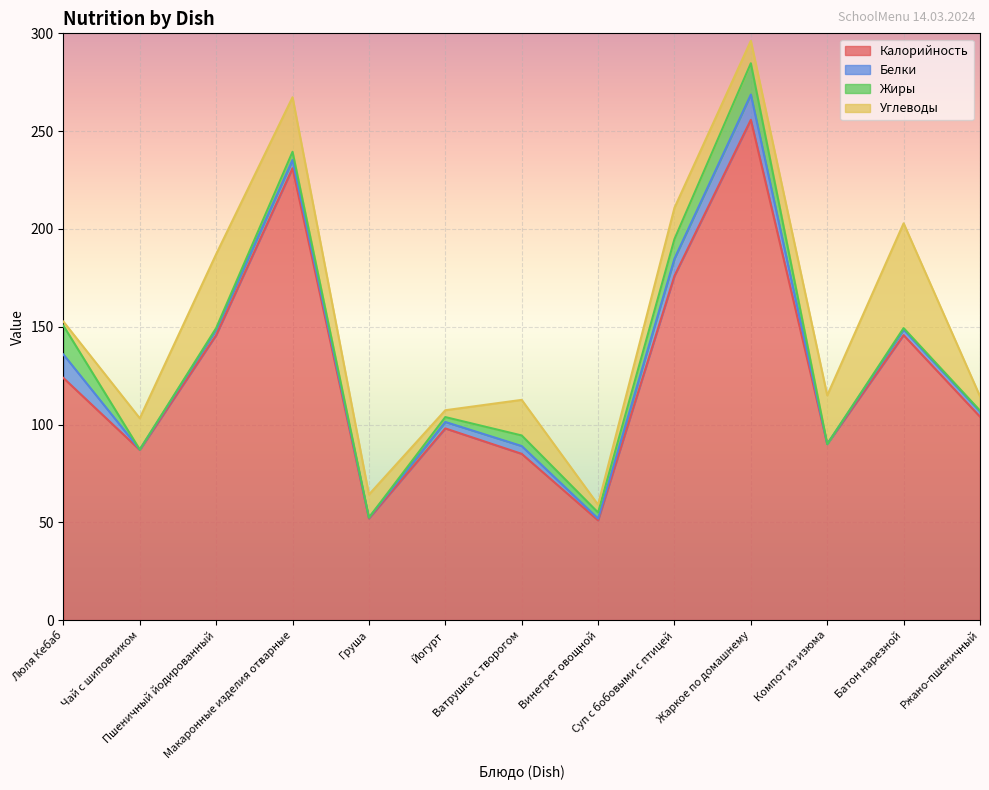

True or false: Белки and Калорийность cross at least once.

False